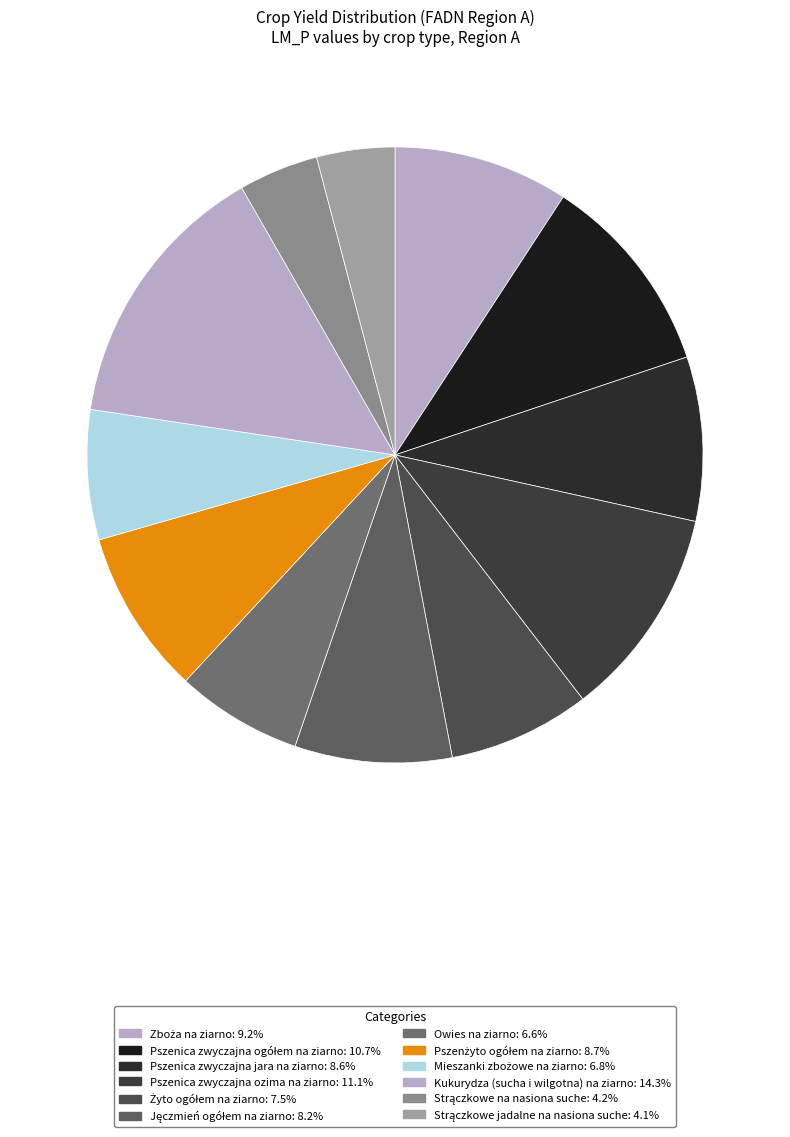

Which category has the biggest portion of the pie?

Kukurydza (sucha i wilgotna) na ziarno